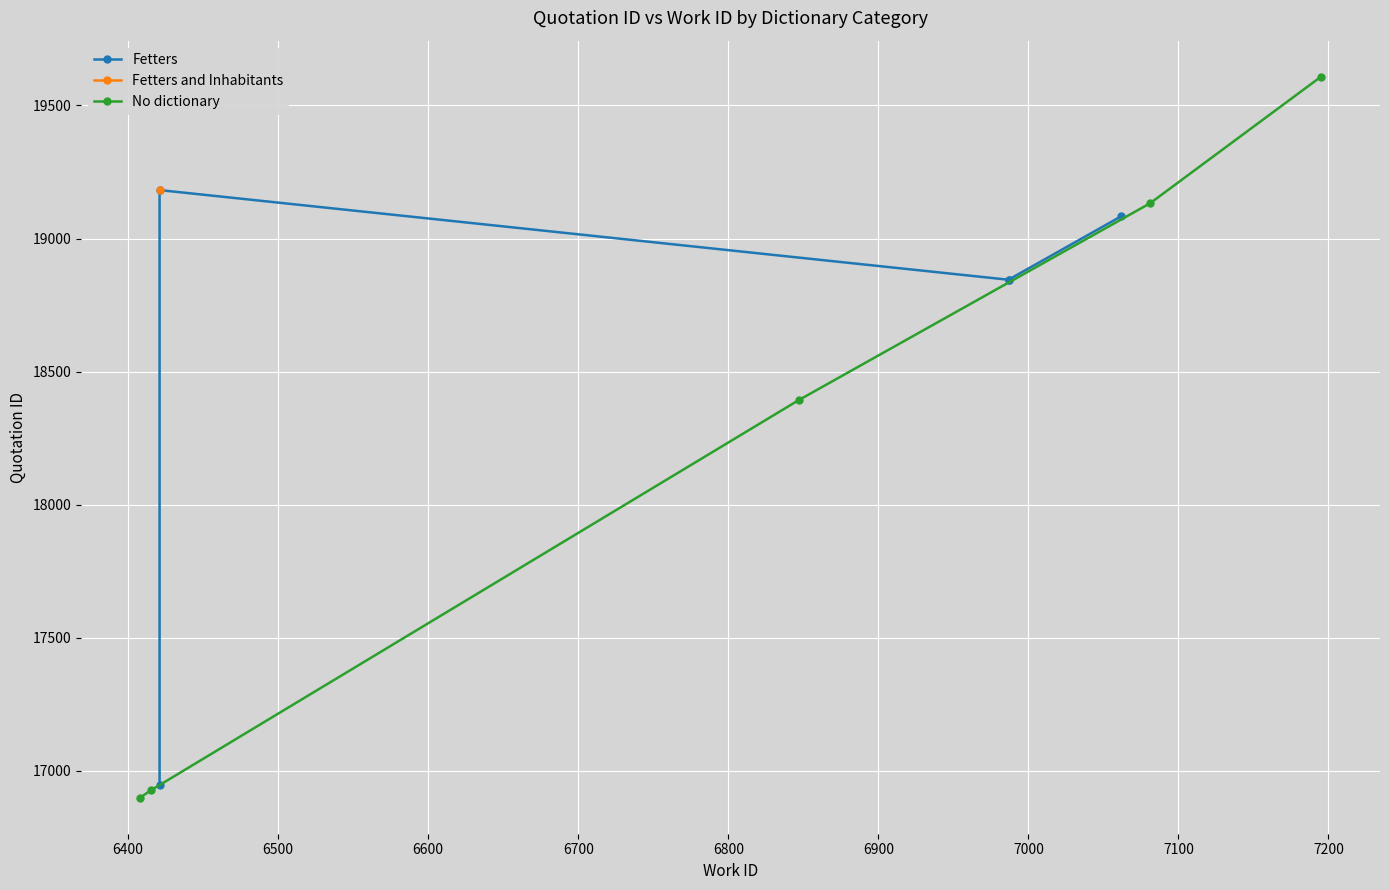

After their last crossing, which series has the higher values: Fetters or No dictionary?

No dictionary